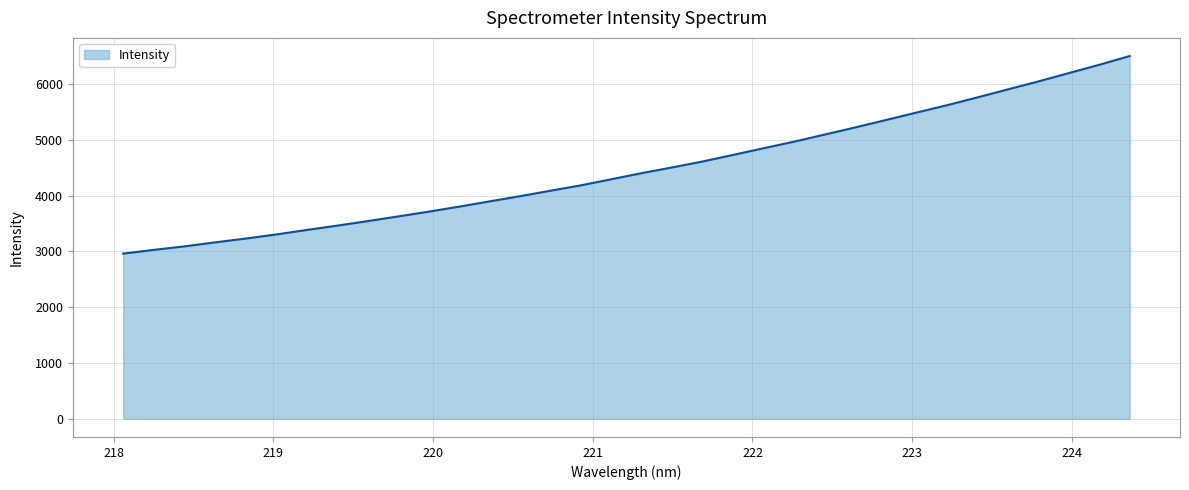

Count the number of categories in the chart.

34